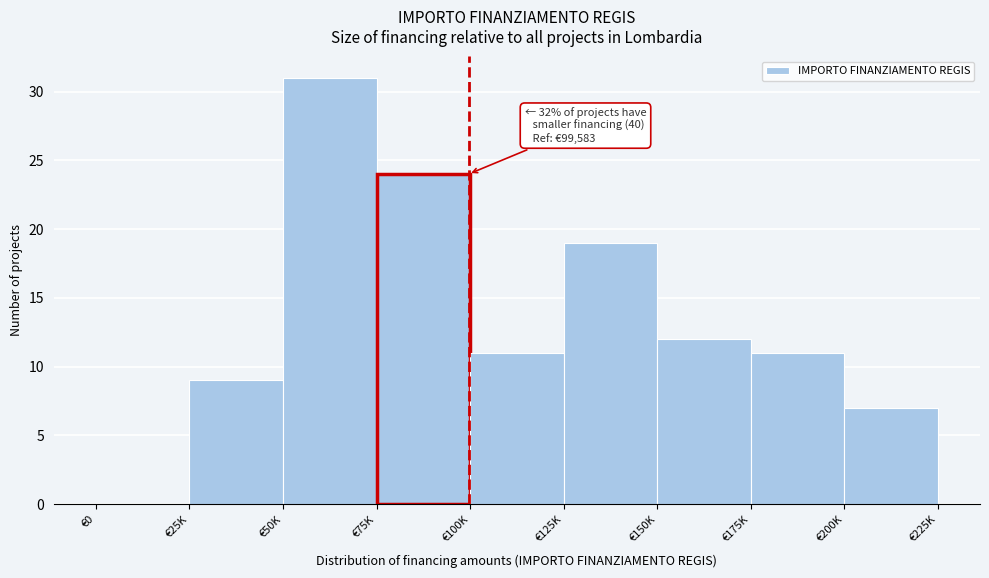

Reading left to right, what are all the values shown in this chart?

€0=0	€25K=9	€50K=31	€75K=24	€100K=11	€125K=19	€150K=12	€175K=11	€200K=7